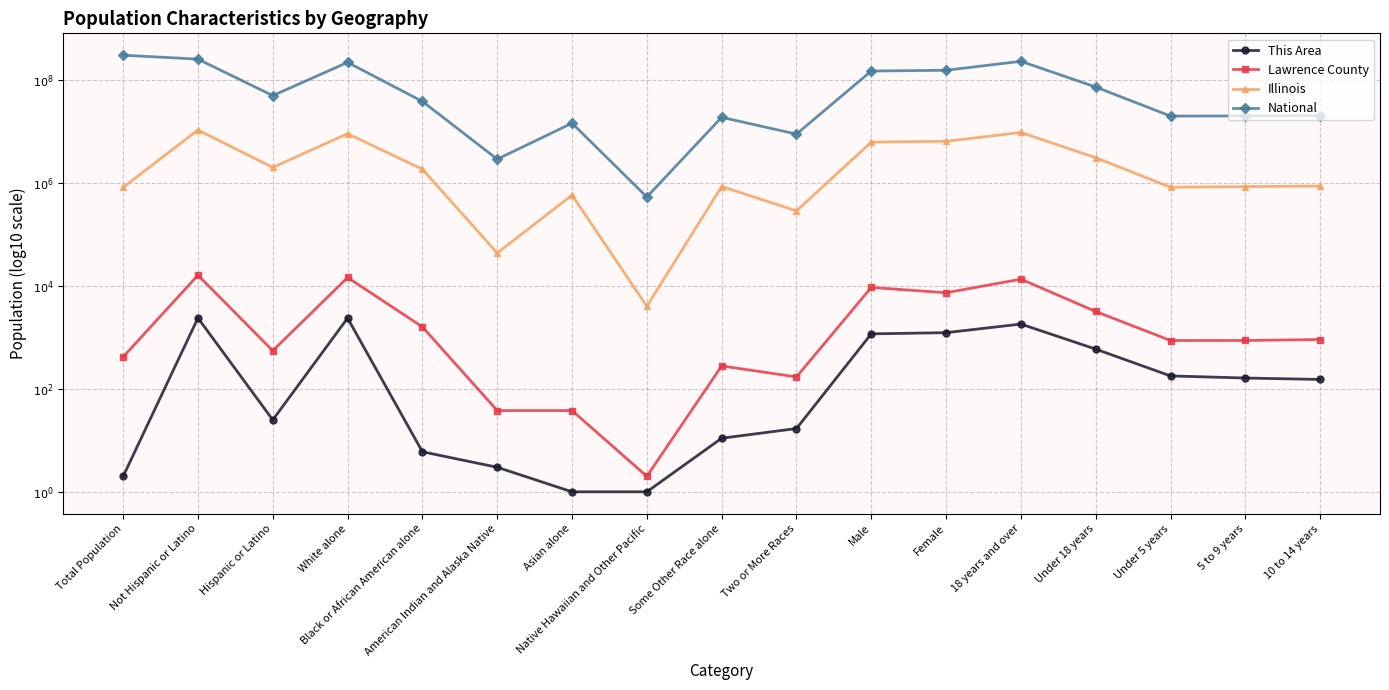

Is the value of This Area at 18 years and over greater than the value of National at American Indian and Alaska Native?

No